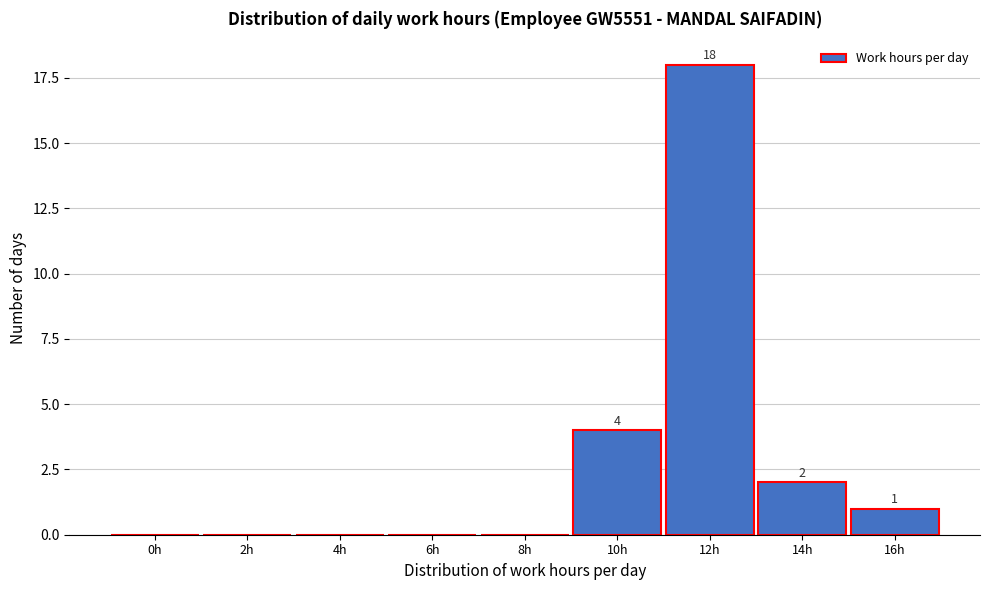

Reading left to right, what are all the values shown in this chart?

0h=0	2h=0	4h=0	6h=0	8h=0	10h=4	12h=18	14h=2	16h=1